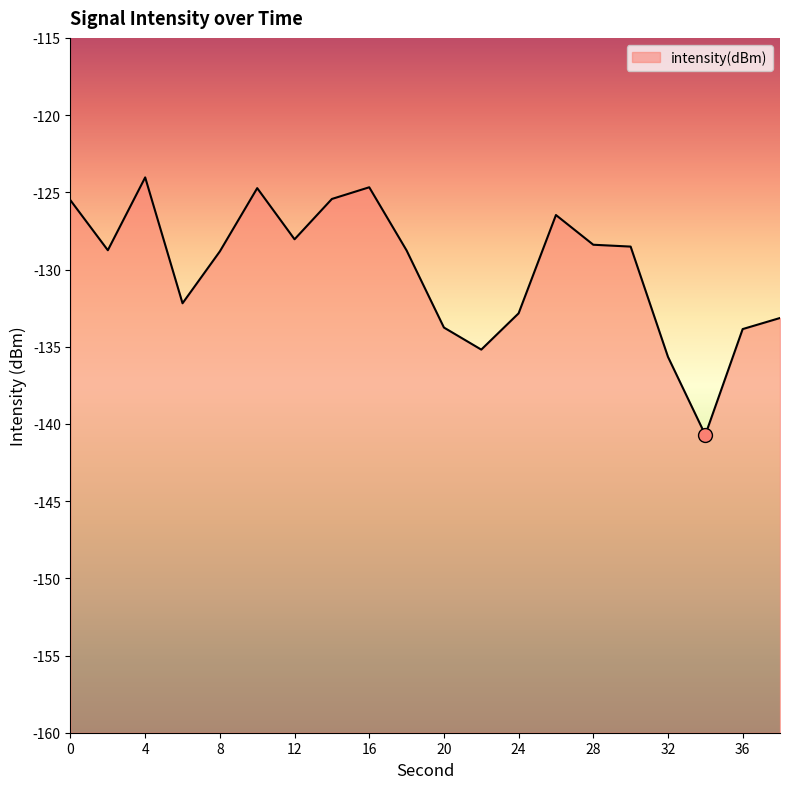

What is the maximum value shown in the chart?

-124.0